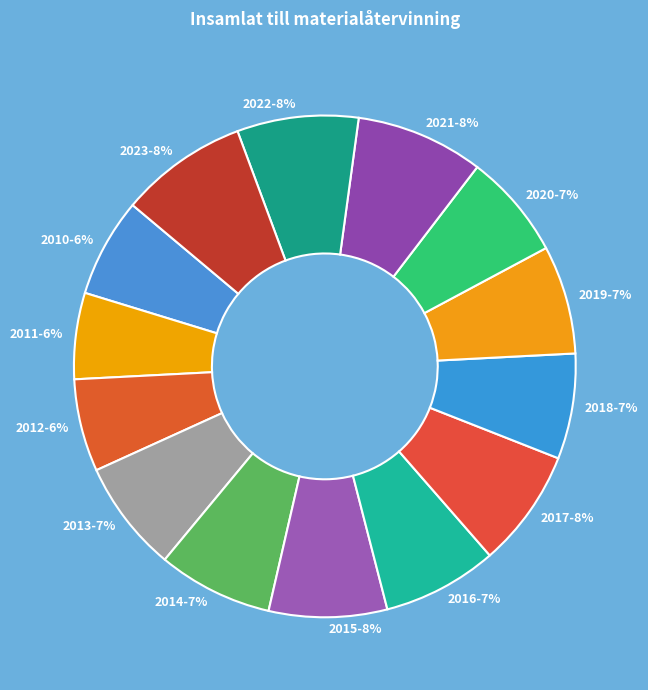

Is there a majority slice in this chart?

No